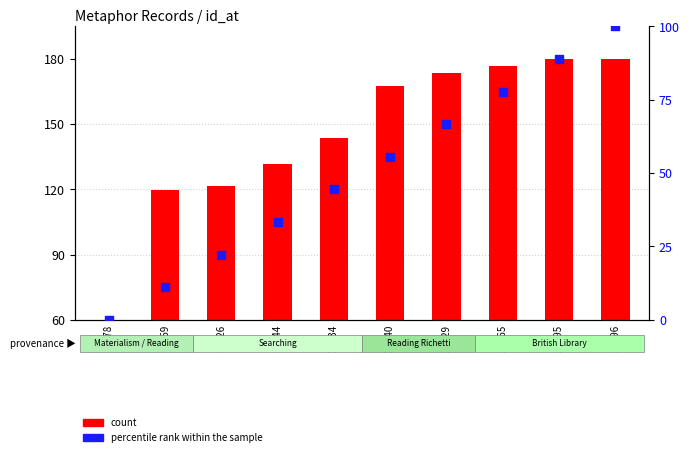

Which series has the largest total across all categories?

count